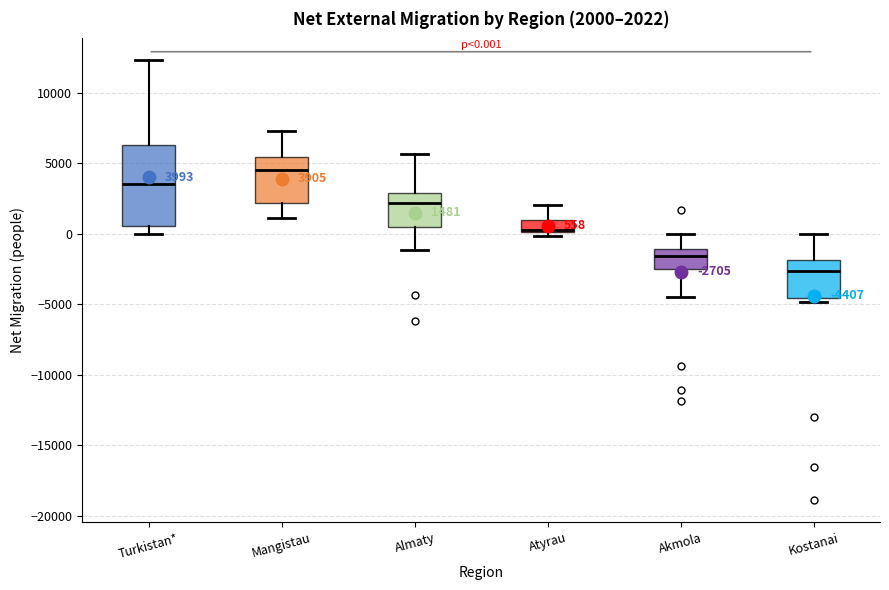

Which box is the tallest, from its lower edge to its upper edge?

Turkistan*